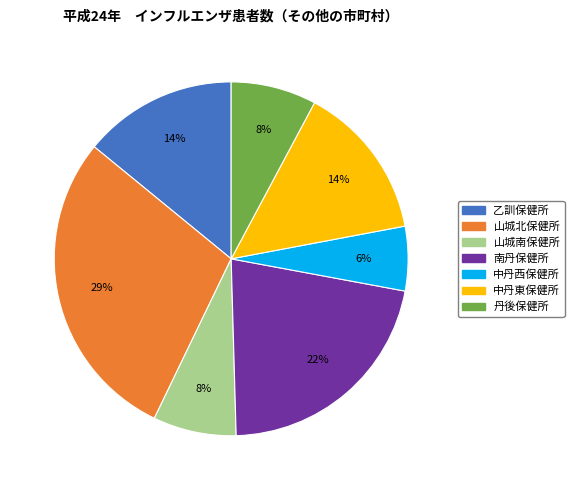

To the nearest percent, what portion does 山城北保健所 represent?

29%